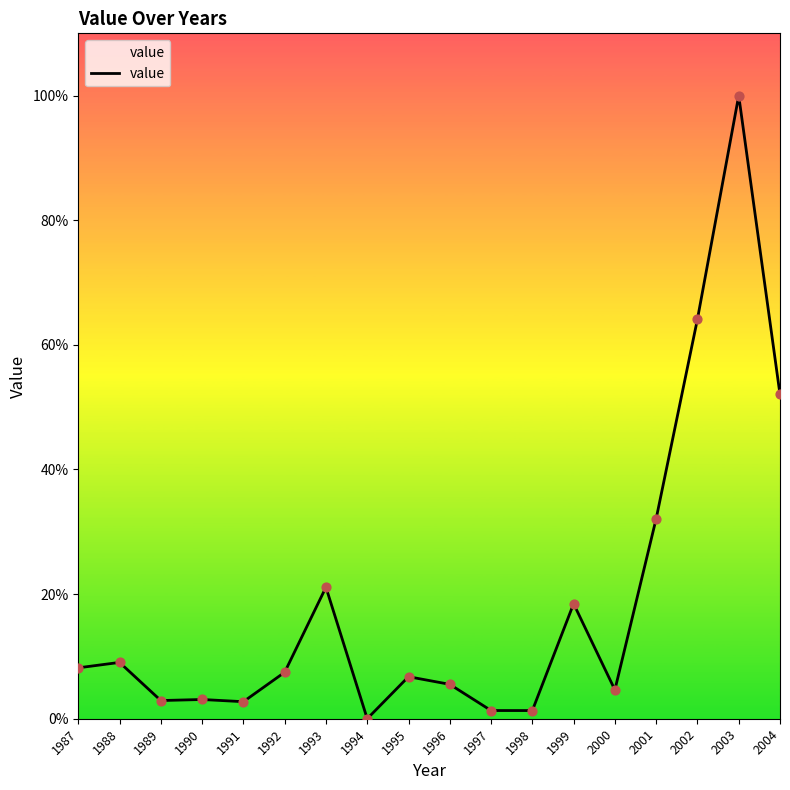

What is the change in value from 1987 to 1999?

+0.1